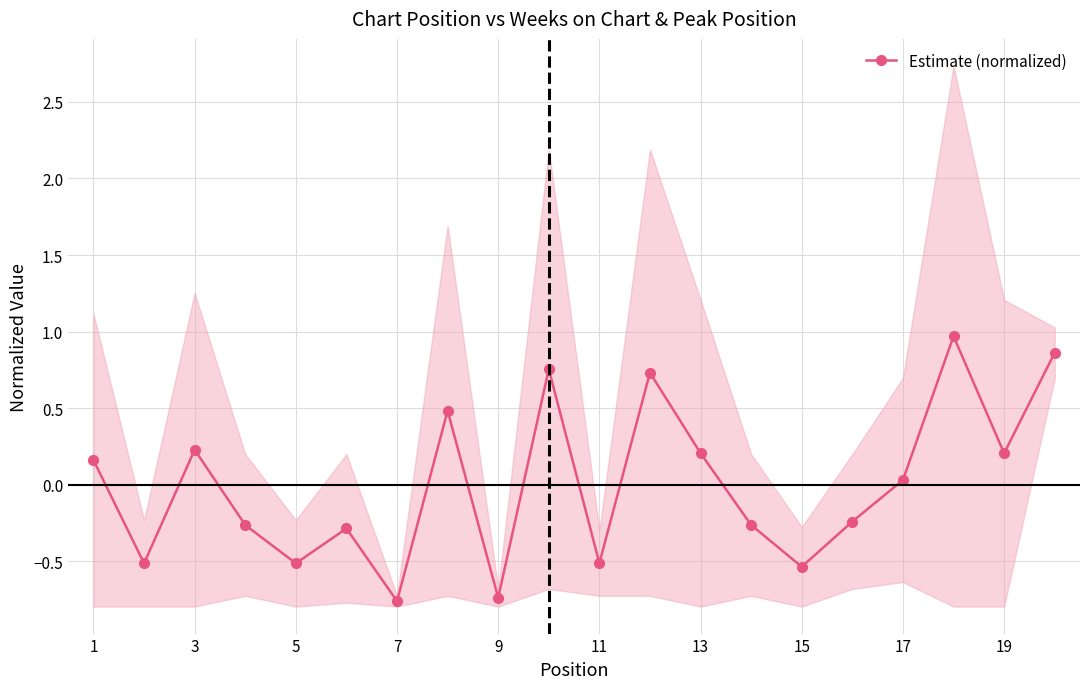

The Estimate (normalized) series shows -0.5 at 11. True or false?

True